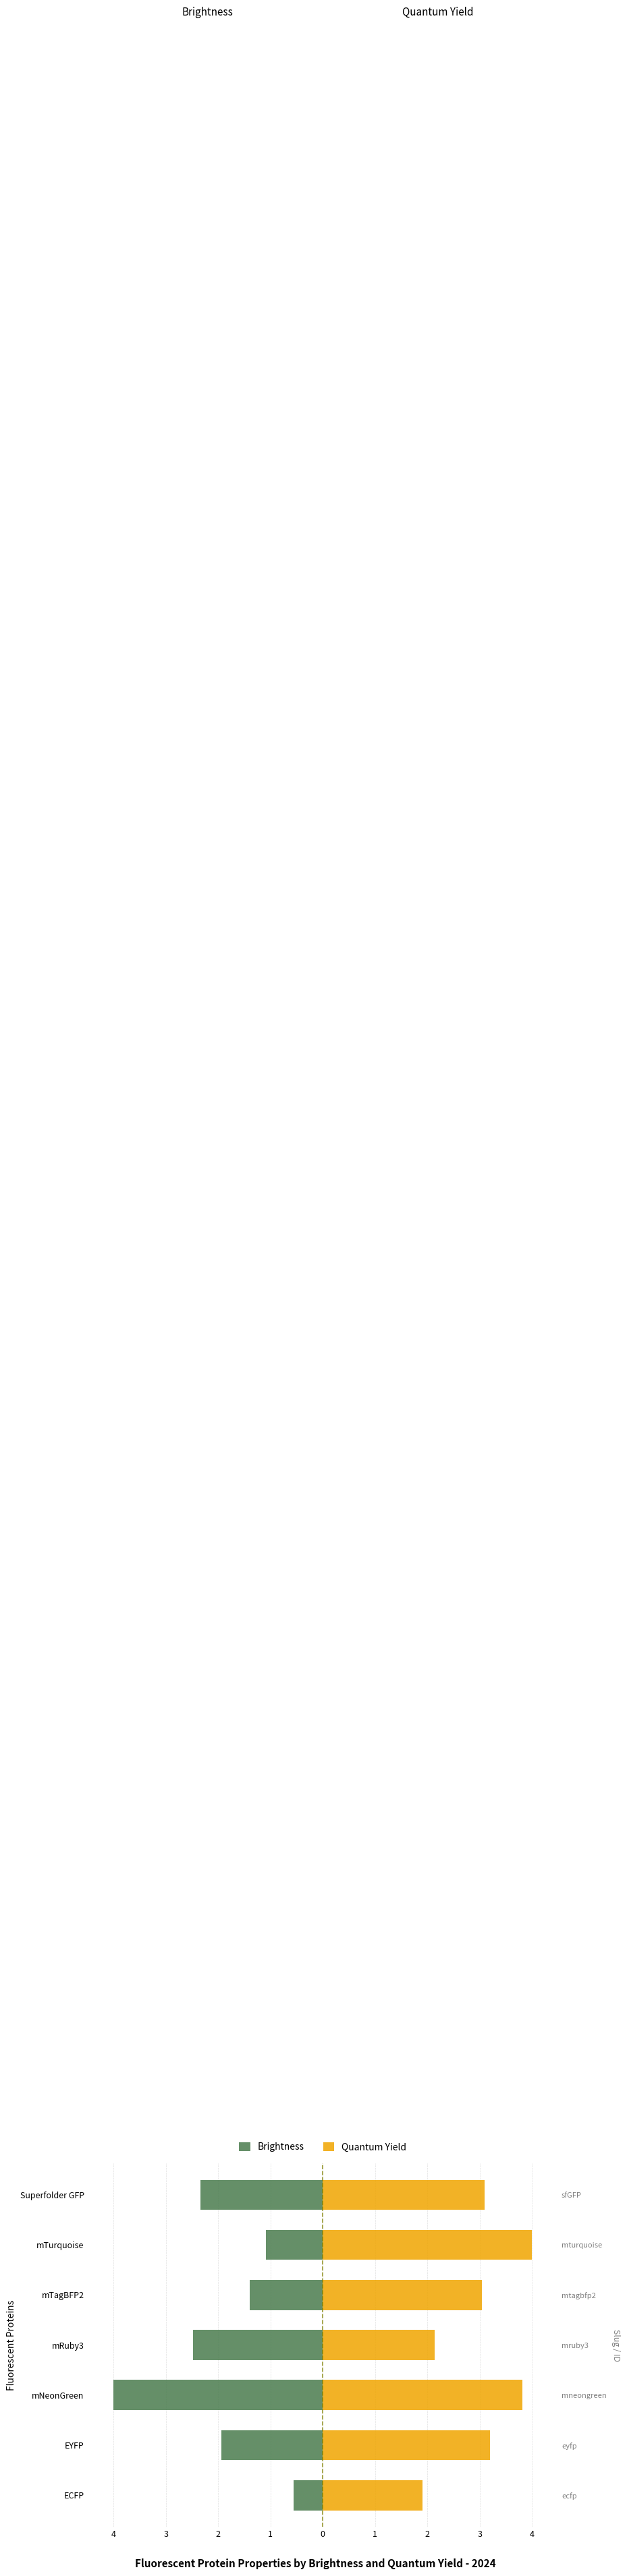

How many distinct data groups are displayed?

2